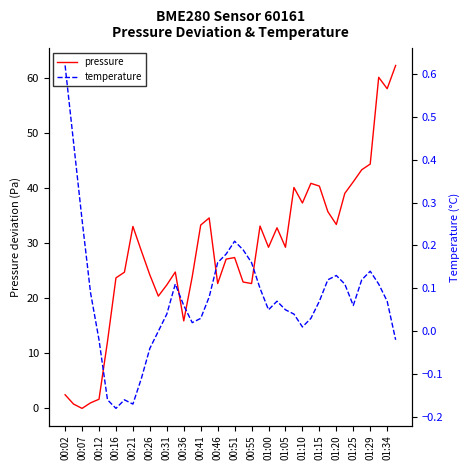

Is it true that pressure equals 11.1 at 00:31?

False